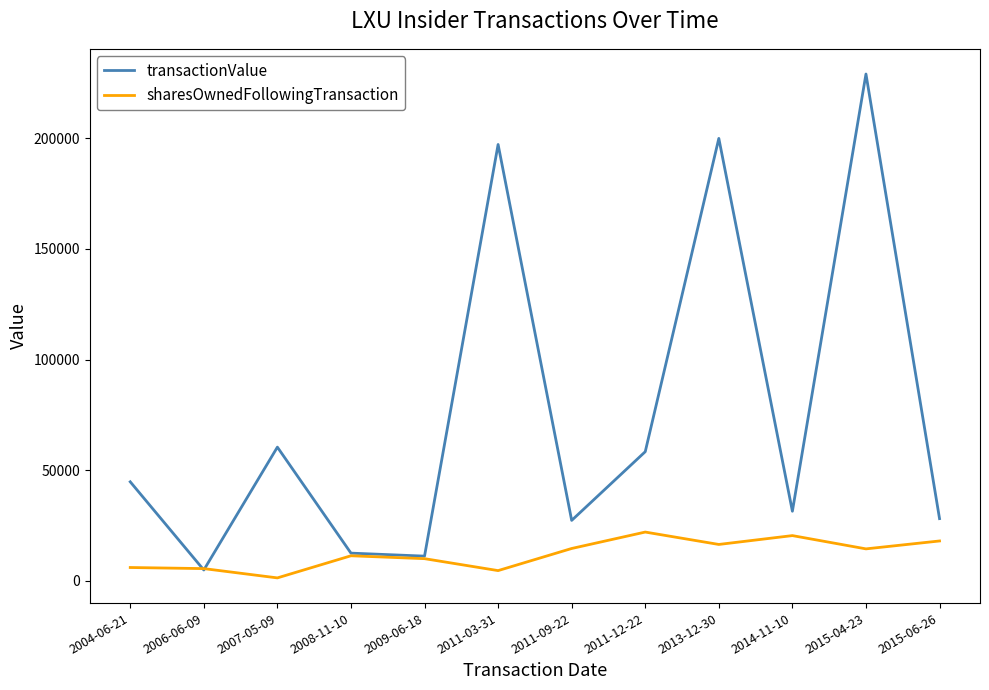

What is the total value across all series at 2008-11-10?

23804